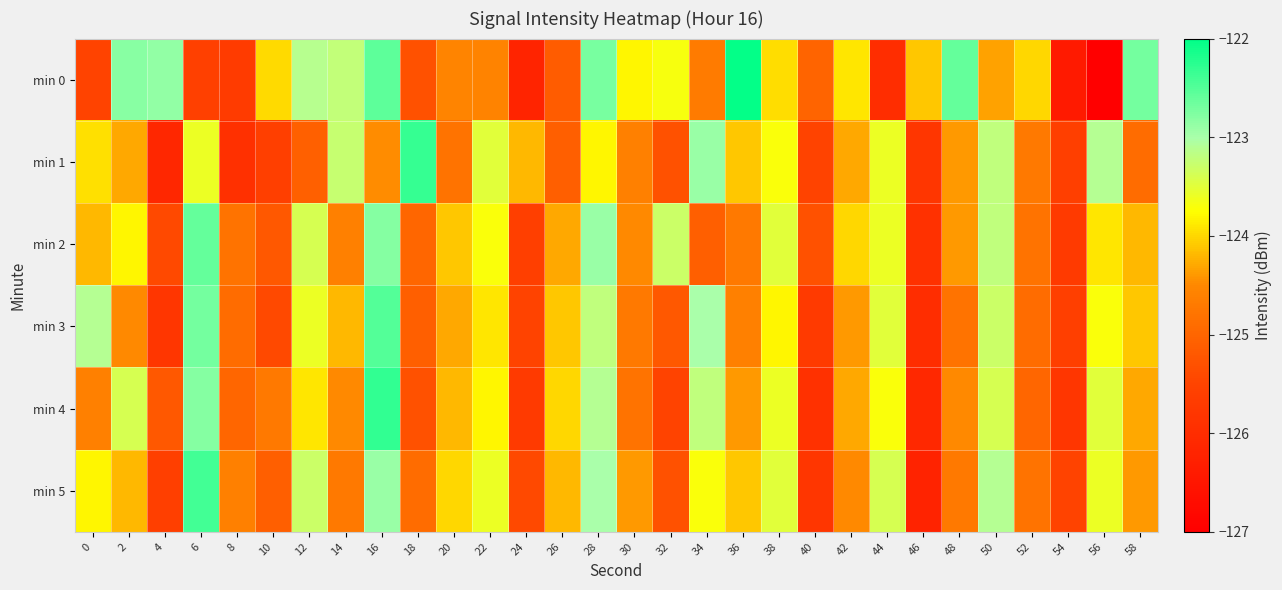

Reading left to right, what are all the values shown in this chart?

min 0: 0=-125.5	2=-122.8	4=-122.9	6=-125.6	8=-125.7	10=-124.0	12=-123.1	14=-123.2	16=-122.6	18=-125.3	20=-124.6	22=-124.6	24=-126.2	26=-125.1	28=-122.7	30=-123.8	32=-123.7	34=-124.7	36=-122.0	38=-124.0	40=-125.0	42=-123.9	44=-126.0	46=-124.1	48=-122.6	50=-124.3	52=-124.0	54=-126.4	56=-127.0	58=-122.7
min 1: 0=-124.0	2=-124.3	4=-126.1	6=-123.6	8=-125.9	10=-125.6	12=-125.1	14=-123.3	16=-124.5	18=-122.3	20=-124.8	22=-123.5	24=-124.2	26=-125.1	28=-123.8	30=-124.6	32=-125.3	34=-122.9	36=-124.1	38=-123.7	40=-125.5	42=-124.3	44=-123.6	46=-125.8	48=-124.4	50=-123.2	52=-124.7	54=-125.6	56=-123.1	58=-124.9
min 2: 0=-124.2	2=-123.8	4=-125.4	6=-122.6	8=-124.8	10=-125.2	12=-123.4	14=-124.6	16=-122.8	18=-125.0	20=-124.1	22=-123.7	24=-125.6	26=-124.3	28=-122.9	30=-124.5	32=-123.3	34=-125.1	36=-124.7	38=-123.5	40=-125.3	42=-124.0	44=-123.6	46=-125.9	48=-124.4	50=-123.2	52=-124.8	54=-125.7	56=-123.9	58=-124.2
min 3: 0=-123.1	2=-124.5	4=-125.8	6=-122.7	8=-124.9	10=-125.4	12=-123.6	14=-124.2	16=-122.5	18=-125.1	20=-124.3	22=-123.9	24=-125.5	26=-124.1	28=-123.2	30=-124.7	32=-125.2	34=-123.0	36=-124.6	38=-123.8	40=-125.7	42=-124.4	44=-123.5	46=-126.0	48=-124.8	50=-123.3	52=-124.9	54=-125.6	56=-123.7	58=-124.1
min 4: 0=-124.6	2=-123.4	4=-125.2	6=-122.8	8=-125.0	10=-124.7	12=-123.9	14=-124.5	16=-122.3	18=-125.3	20=-124.2	22=-123.8	24=-125.7	26=-124.0	28=-123.1	30=-124.8	32=-125.5	34=-123.2	36=-124.4	38=-123.6	40=-125.9	42=-124.3	44=-123.7	46=-126.1	48=-124.5	50=-123.4	52=-125.0	54=-125.8	56=-123.5	58=-124.3
min 5: 0=-123.8	2=-124.2	4=-125.6	6=-122.4	8=-124.6	10=-125.1	12=-123.3	14=-124.7	16=-122.9	18=-124.9	20=-124.0	22=-123.6	24=-125.4	26=-124.2	28=-123.0	30=-124.4	32=-125.3	34=-123.7	36=-124.1	38=-123.5	40=-125.8	42=-124.5	44=-123.4	46=-126.2	48=-124.7	50=-123.1	52=-124.8	54=-125.5	56=-123.6	58=-124.4